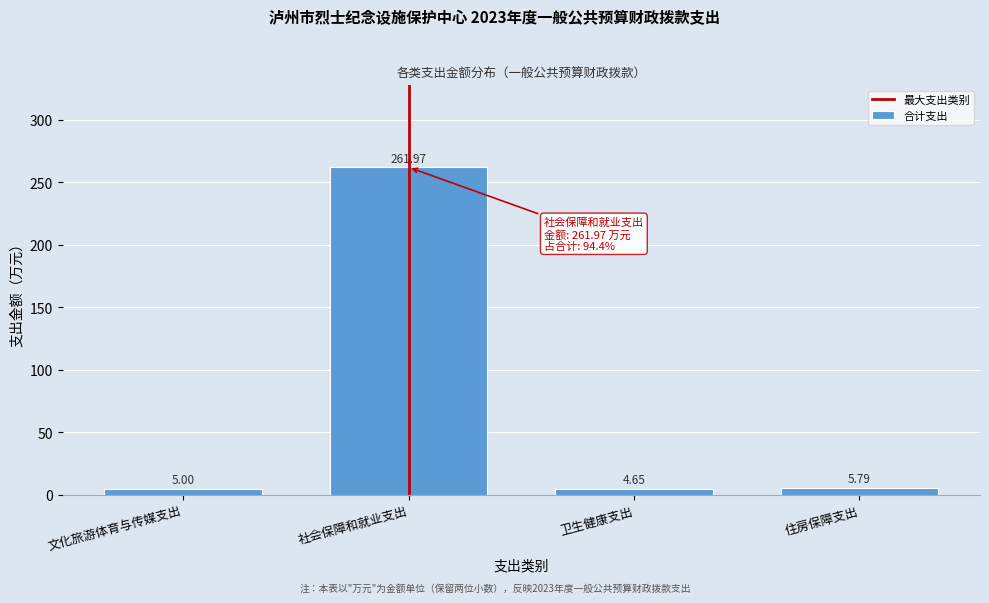

Where is the data nearest to the value 133?

住房保障支出